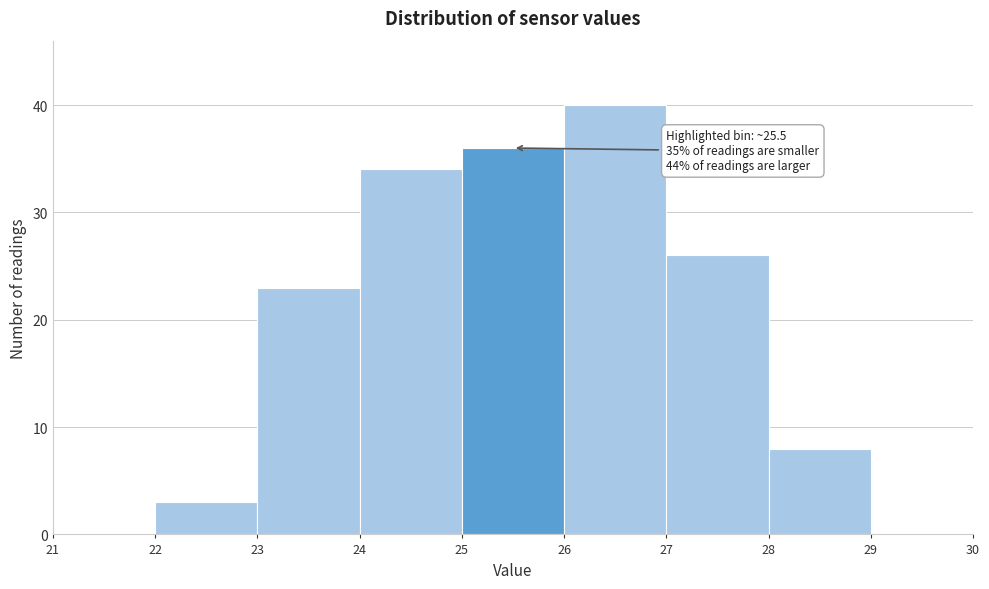

Over which range of the x-axis is the bar tallest?

26 to 27